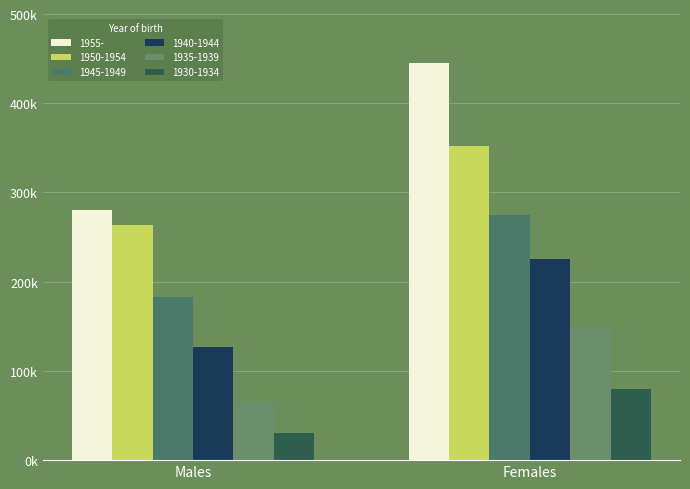

Where is 1950-1954 nearest to the value 307754?

Males